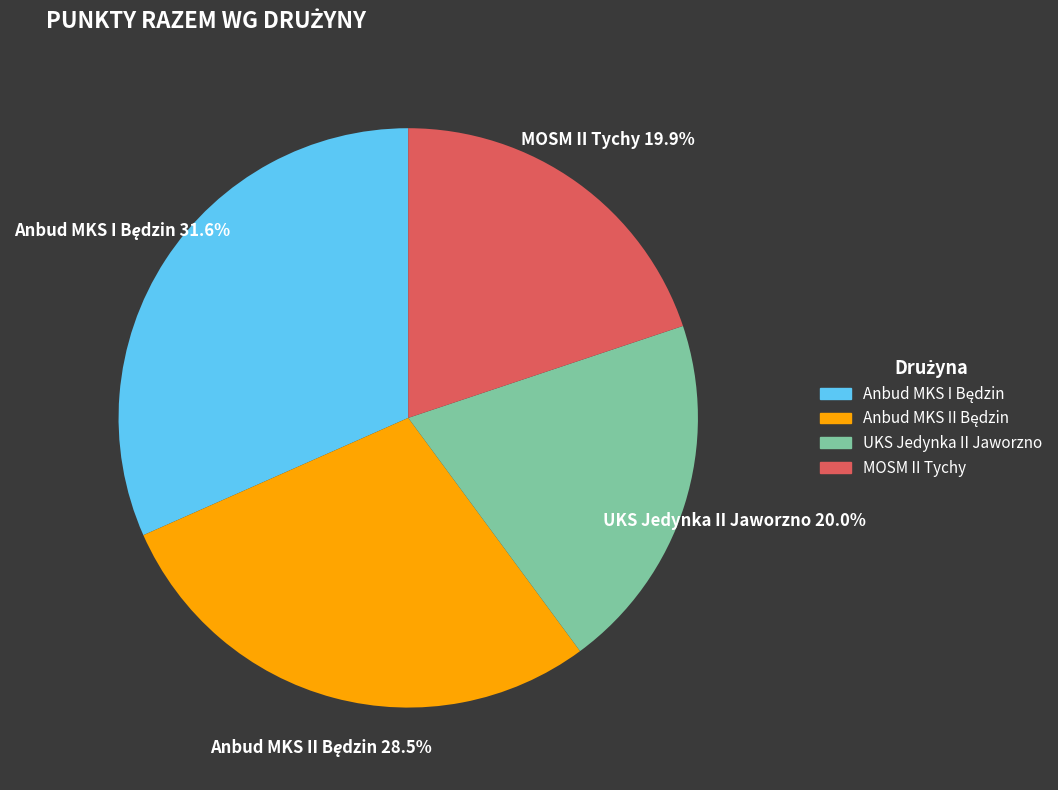

What percentage is NOT represented by MOSM II Tychy?

80.1%